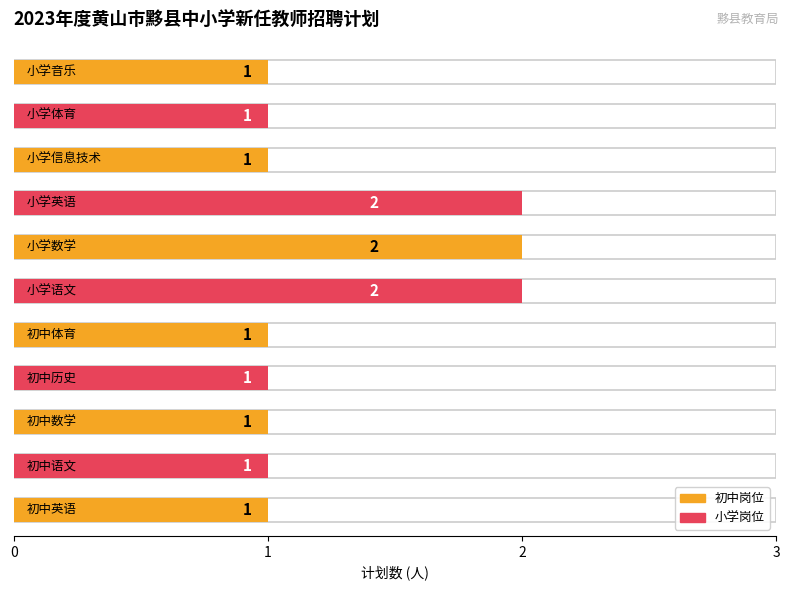

Is it true that the value at 初中数学 is 1?

False